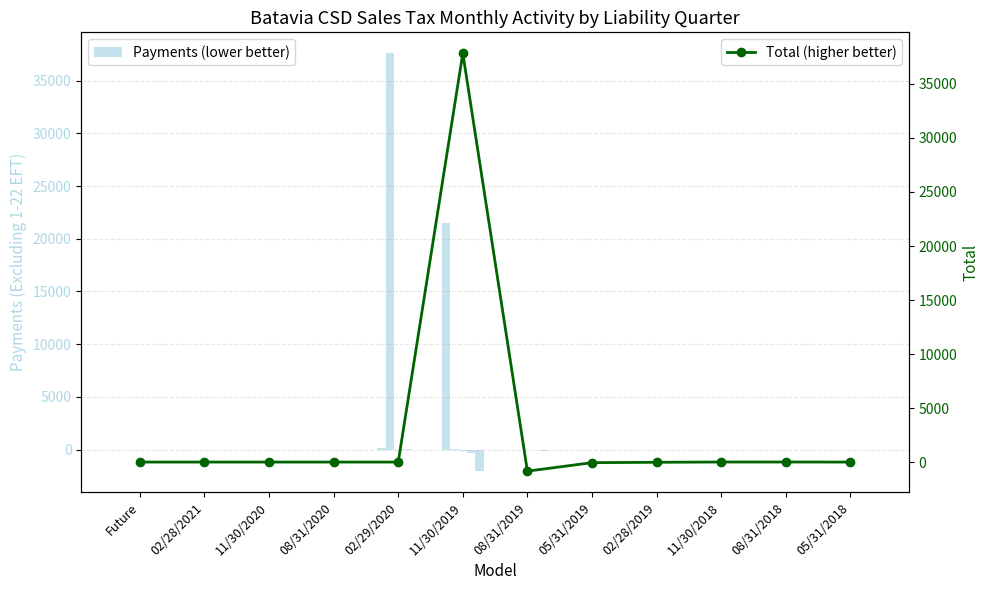

At 11/30/2019, list the series in order from largest to smallest.

Total, Payments (Excluding 1-22 EFT), Payments (1-22 EFT), Bank Adjustments, Retargets, Distribution Adjustments